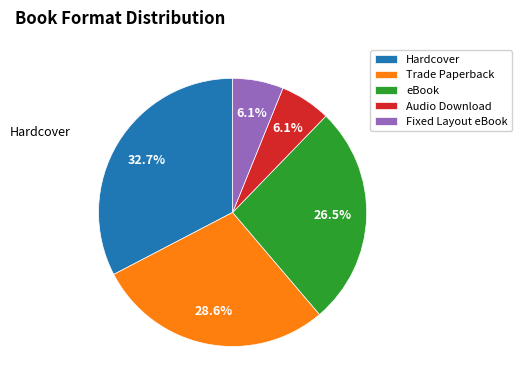

Is there a majority slice in this chart?

No